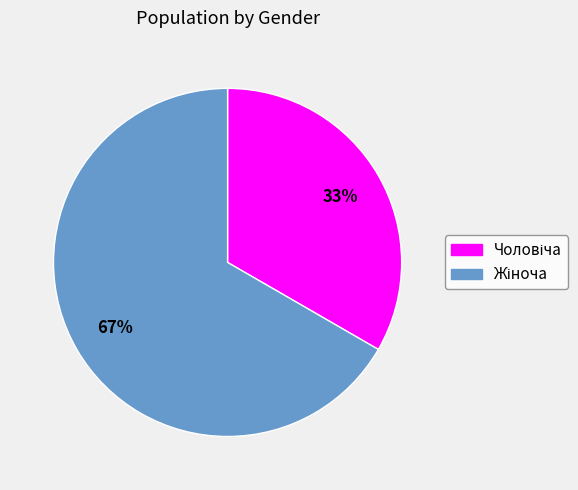

To the nearest percent, what is the average slice percentage?

50%